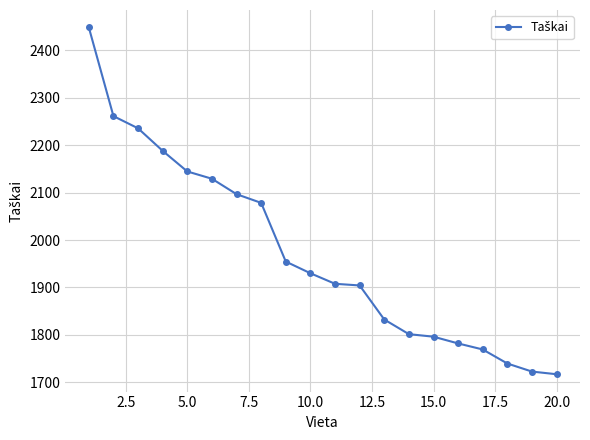

What is the value of the 2nd point from the left?

2260.9